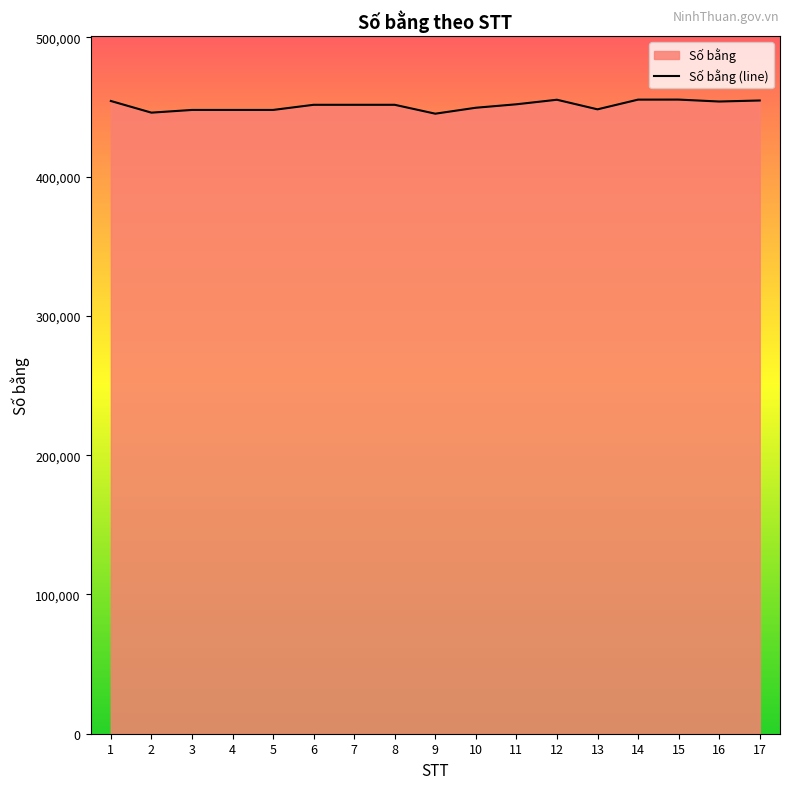

Count the number of data series in this chart.

1